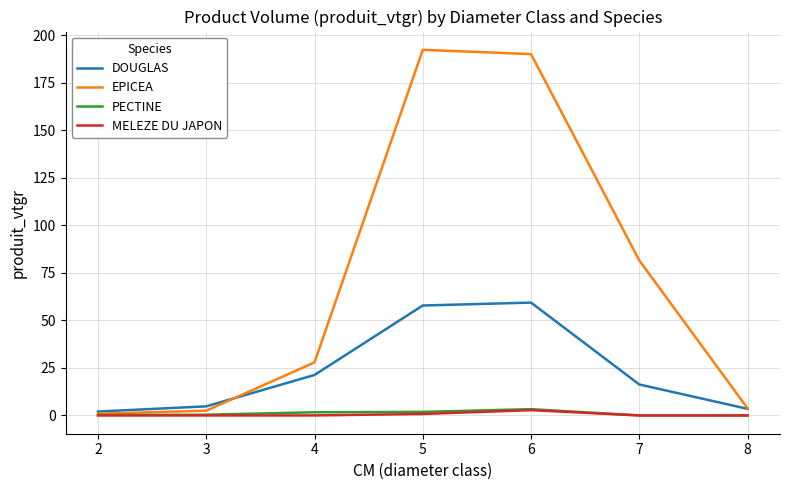

Read the PECTINE value at 2.

0.3